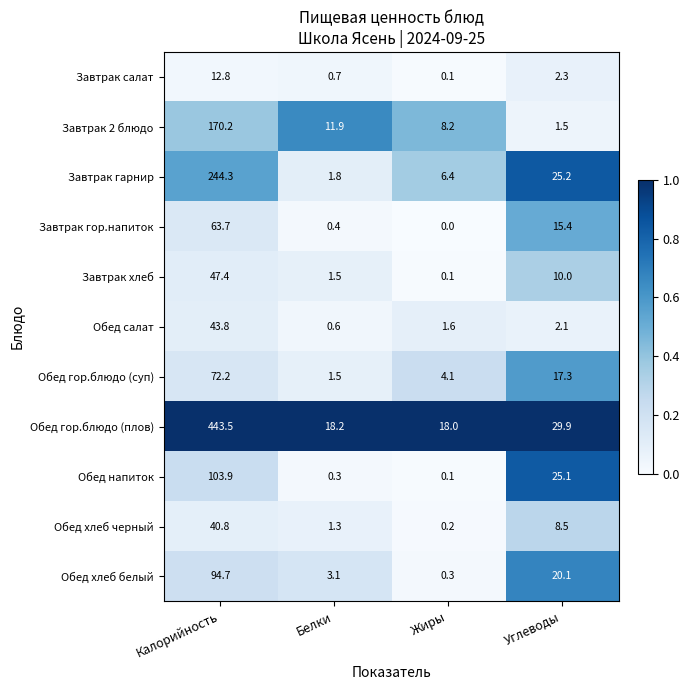

What is the total value across all series at Углеводы?

157.4